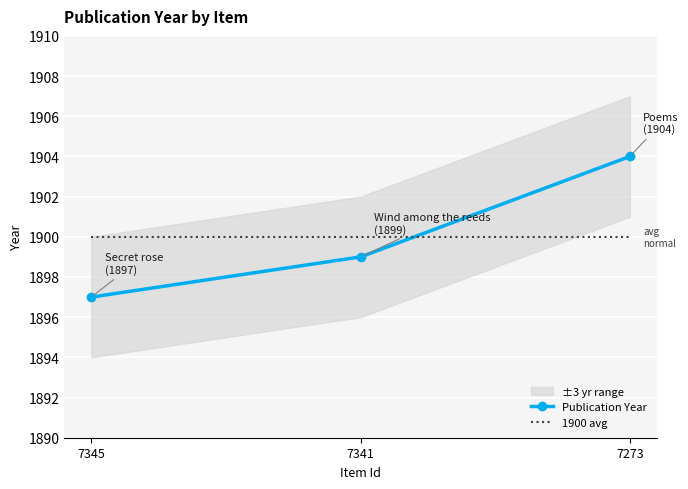

The value at 7345 is 1897. True or false?

True